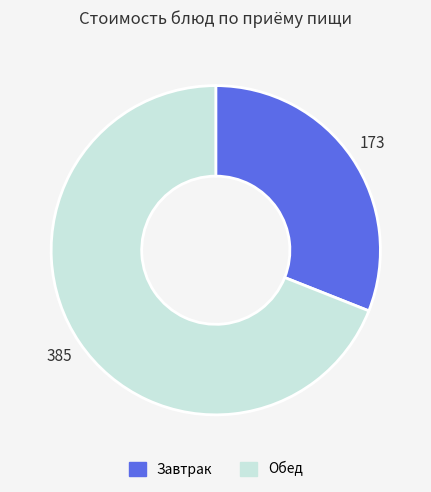

Is there a majority slice in this chart?

Yes